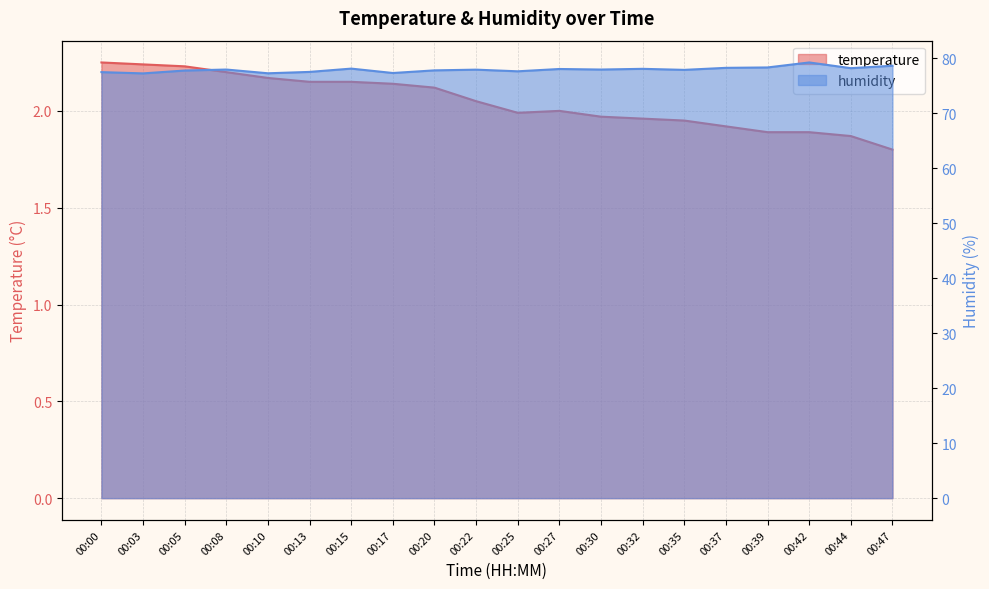

Reading left to right, list all the values displayed in this chart.

temperature: 2.2	2.2	2.2	2.2	2.2	2.1	2.1	2.1	2.1	2.0	2.0	2.0	2.0	2.0	1.9	1.9	1.9	1.9	1.9	1.8
humidity: 77.5	77.3	77.8	78.0	77.3	77.6	78.2	77.4	77.8	78.0	77.7	78.1	78.0	78.1	77.9	78.3	78.4	79.3	78.2	78.7